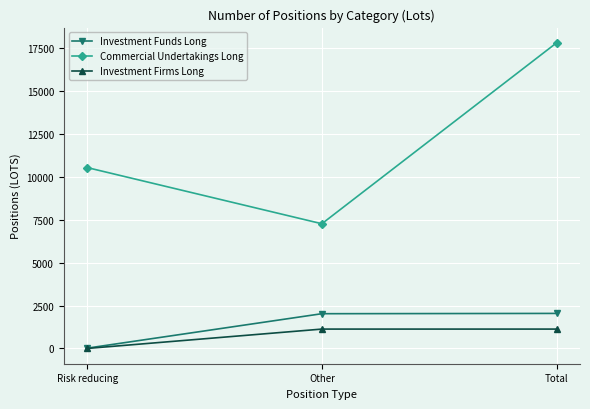

Which series changed the most between Risk reducing and Other?

Commercial Undertakings Long